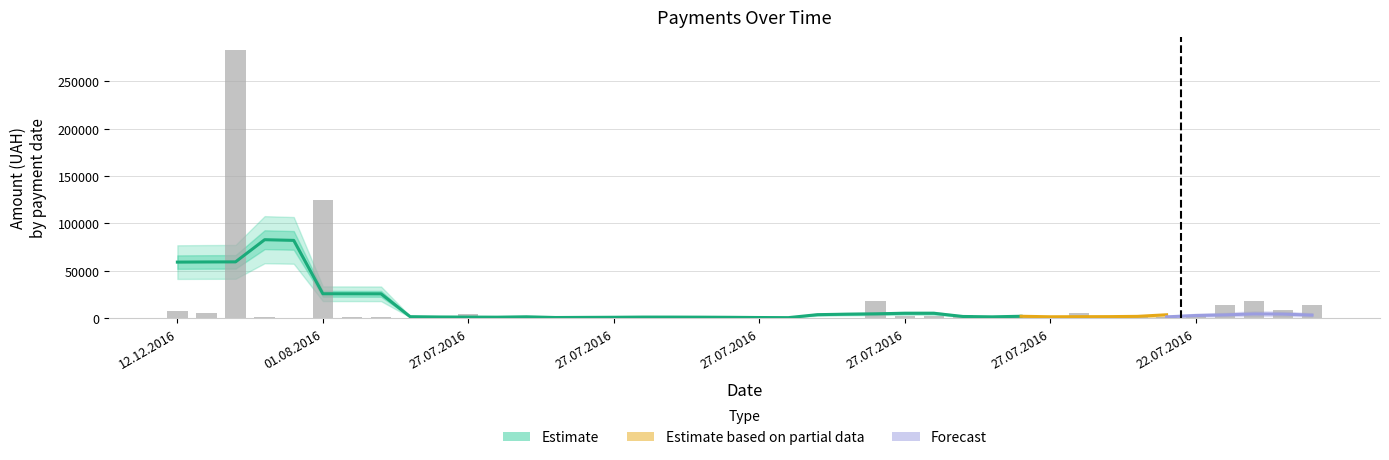

The value at 27.07.2016_22 is 3119.0. True or false?

True